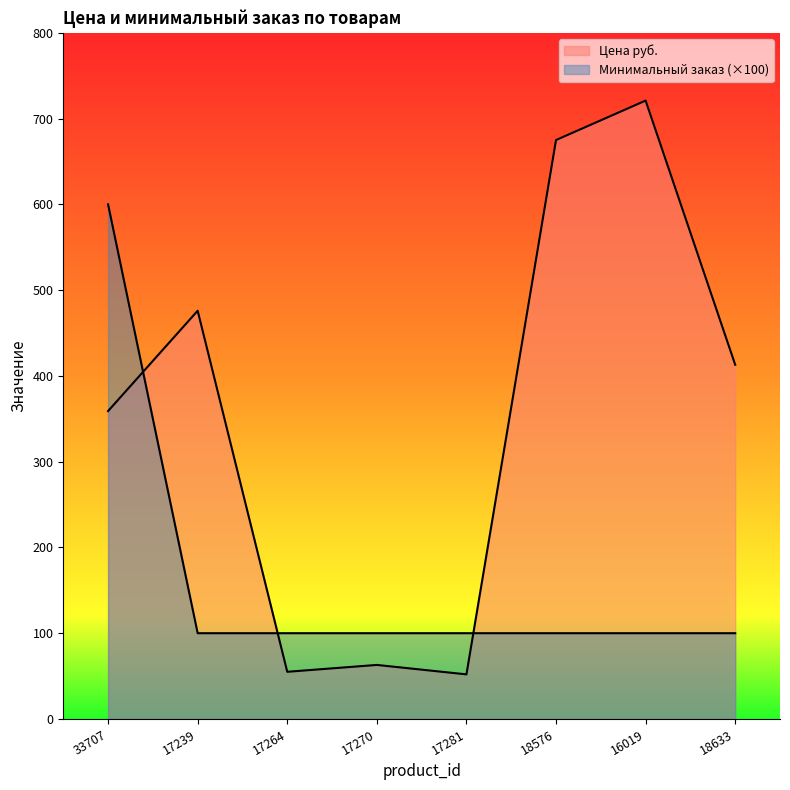

After their last crossing, which series has the higher values: Минимальный заказ or Цена руб.?

Цена руб.